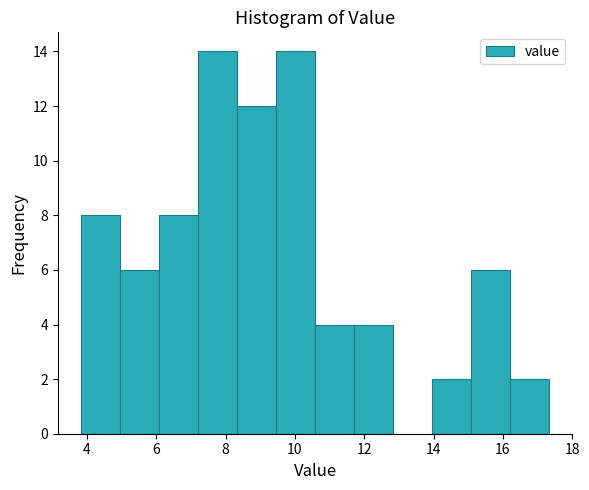

Reading left to right, list every bar in this chart as the range it spans on the x-axis followed by its height. Neither the bar edges nor the heights are printed on the chart, so give them approximately, as read against the axes.

3.8 to 5.0: 8
5.0 to 6.0: 6
6.0 to 7.2: 8
7.2 to 8.4: 14
8.4 to 9.4: 12
9.4 to 10.6: 14
10.6 to 11.8: 4
11.8 to 12.8: 4
12.8 to 14.0: 0
14.0 to 15.0: 2
15.0 to 16.2: 6
16.2 to 17.4: 2